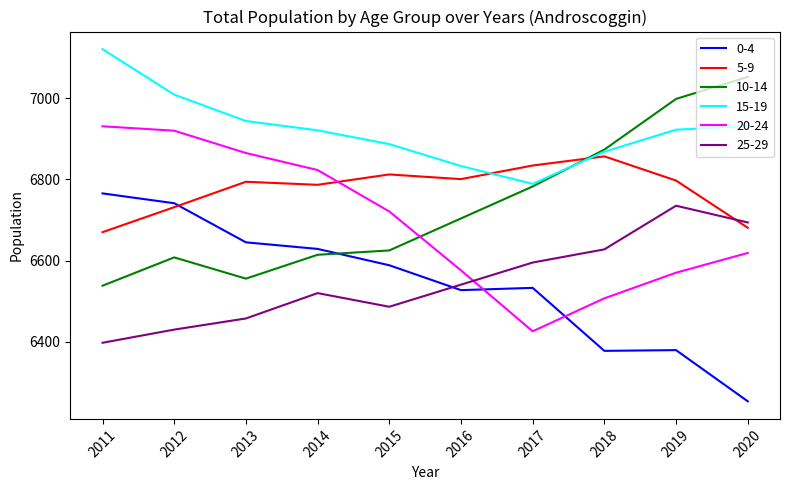

What value does the 15-19 series have at 2017?

6789.0